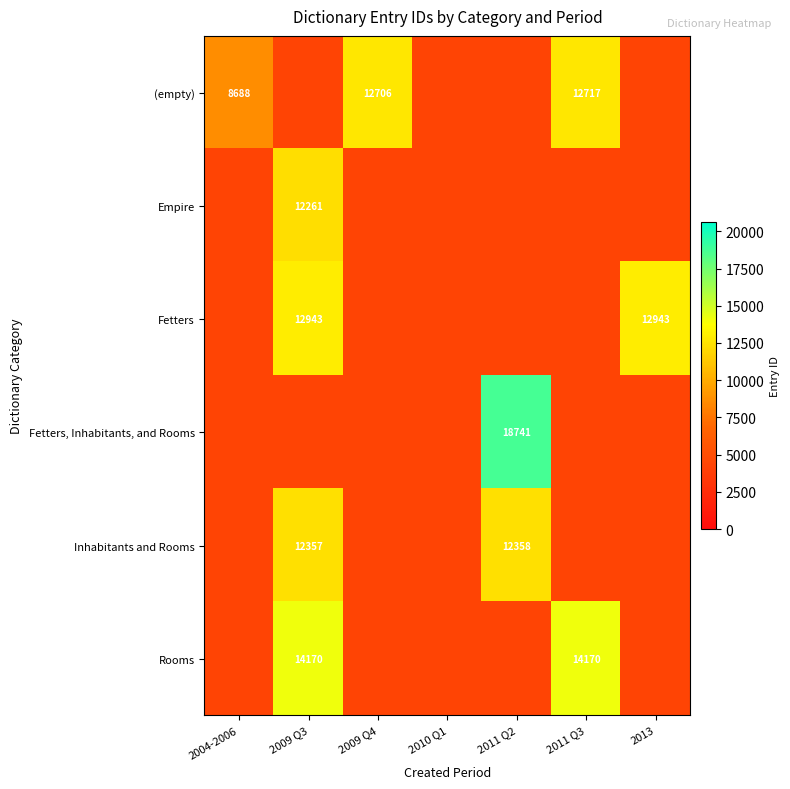

At which category is the sum across all series the highest?

2009 Q3